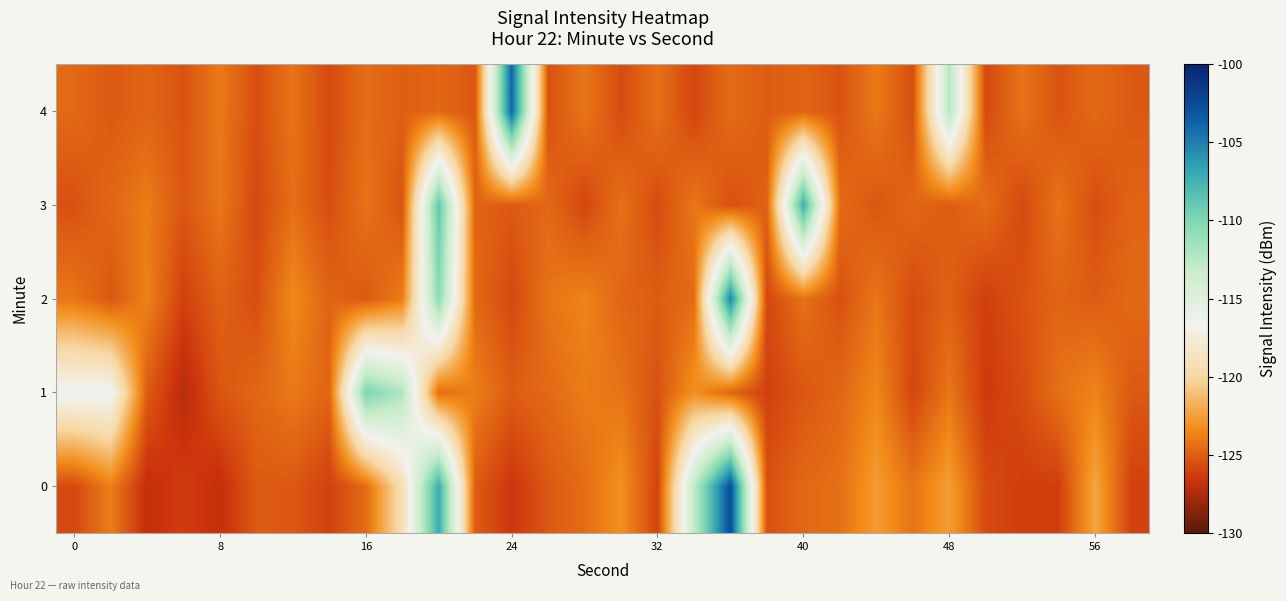

How many data points does each series have?

30